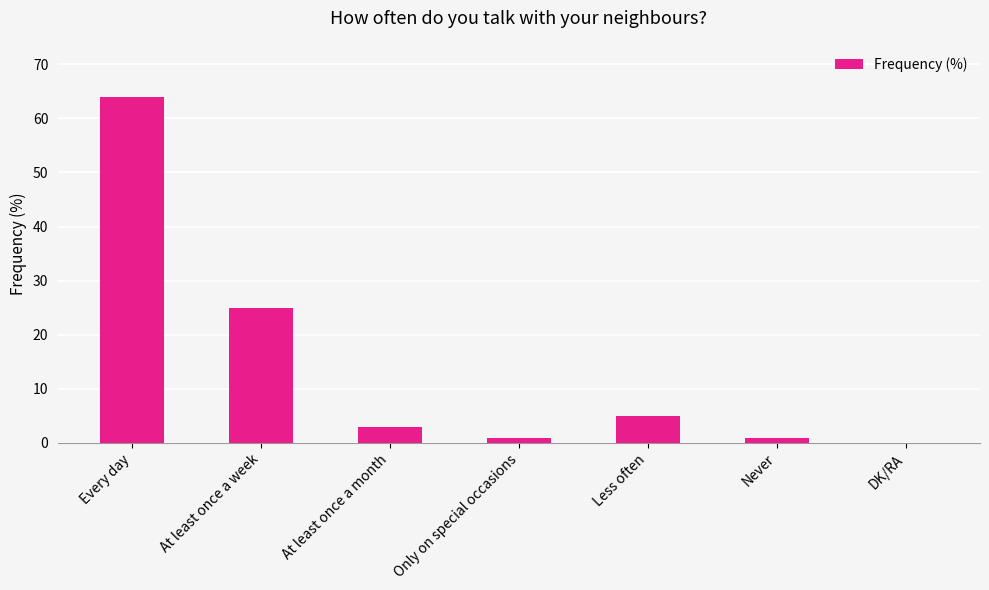

The chart shows a value of 5 at Less often. True or false?

True